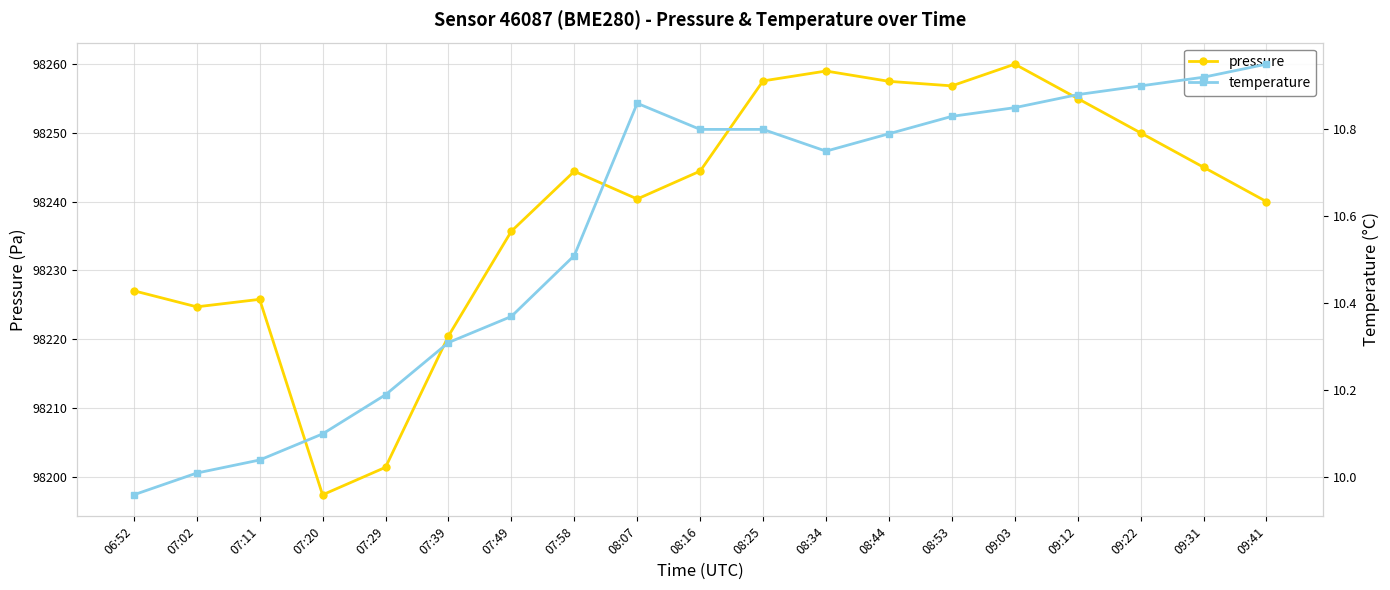

List the labels in order of temperature value, smallest first.

06:52, 07:02, 07:11, 07:20, 07:29, 07:39, 07:49, 07:58, 08:34, 08:44, 08:16, 08:25, 08:53, 09:03, 08:07, 09:12, 09:22, 09:31, 09:41